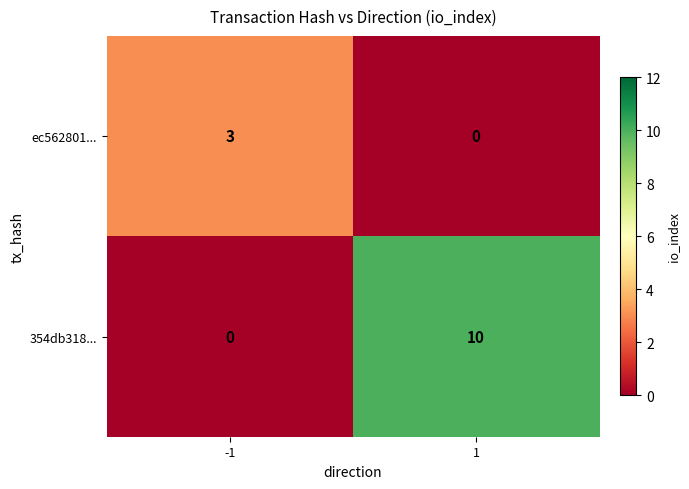

List the series in order of their overall mean, lowest first.

ec562801..., 354db318...